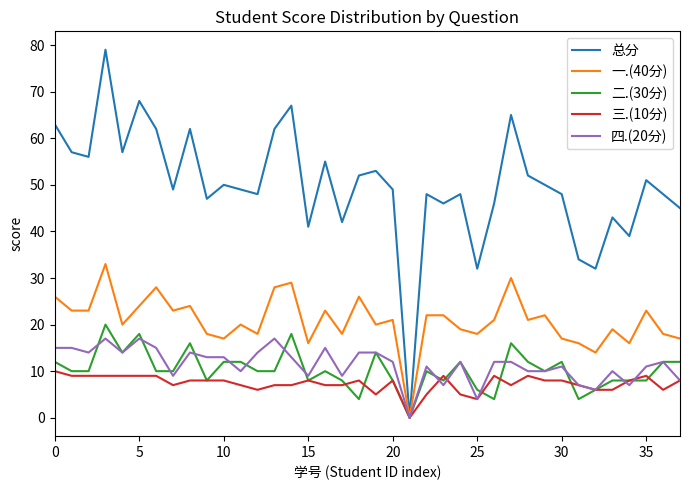

Which series has the largest total across all categories?

总分